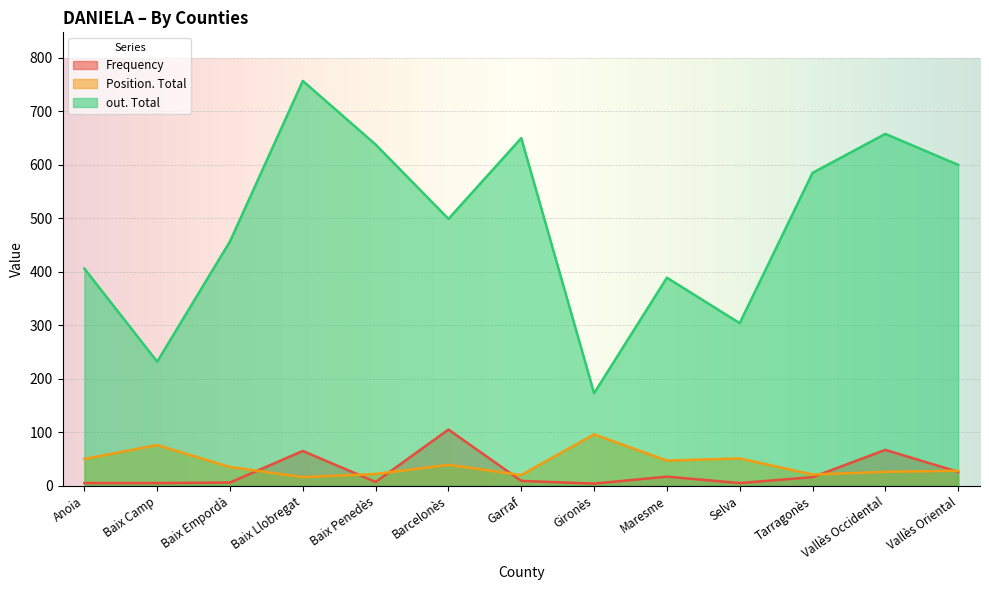

Between Vallès Occidental and Garraf, which is larger?

Vallès Occidental